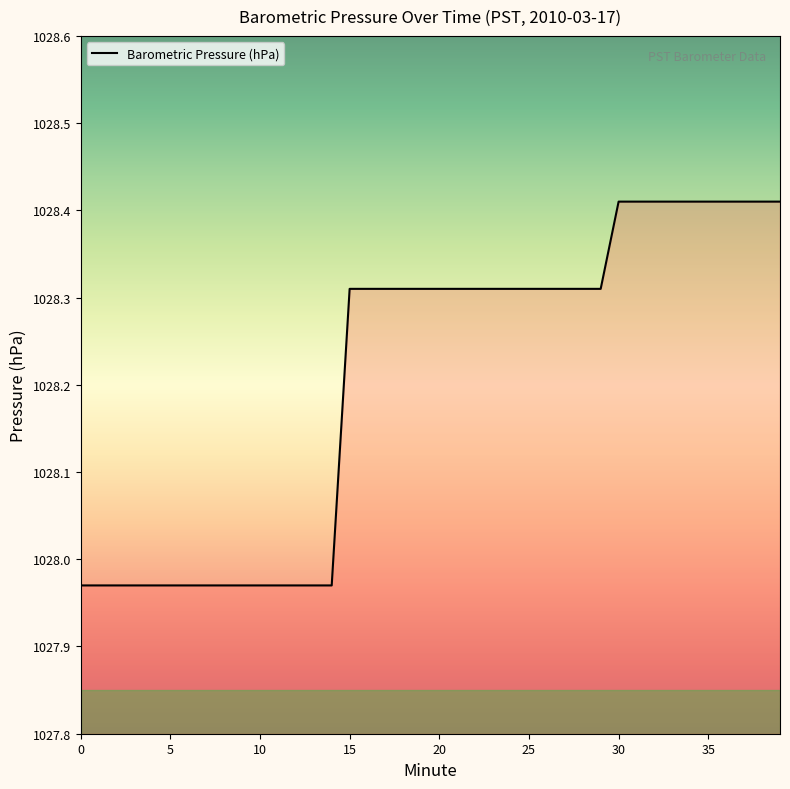

Does the chart have visible grid lines?

No